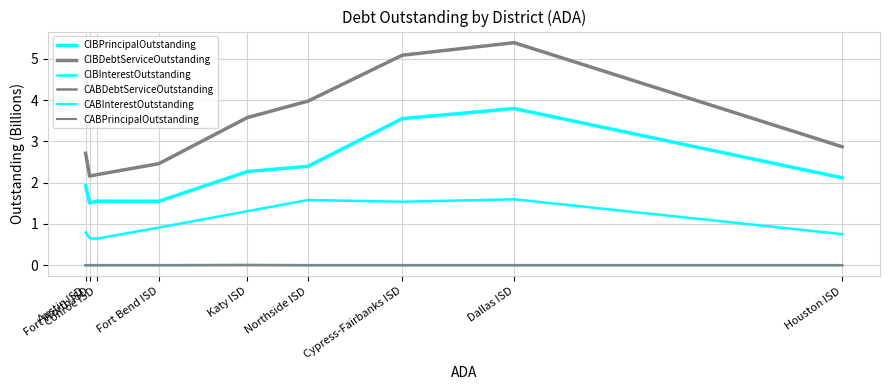

What position from the right is Conroe ISD?

7